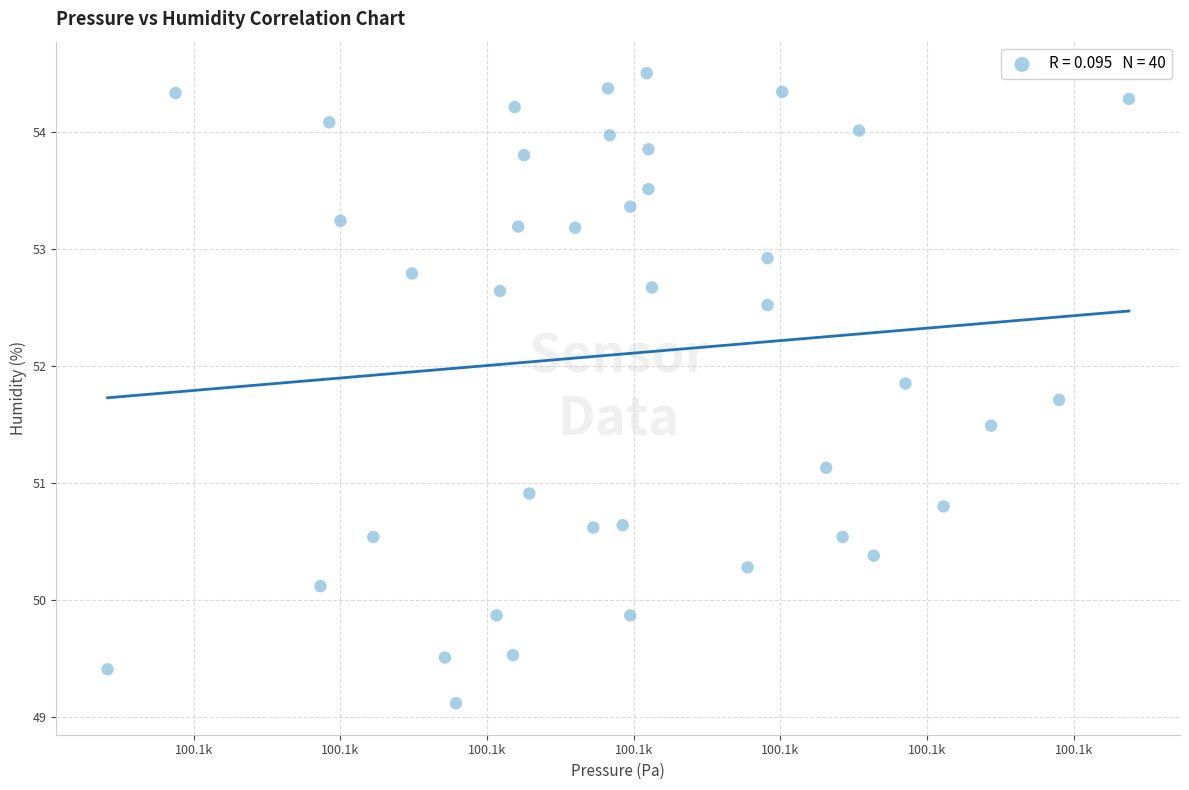

What is the range of Y values (max minus min)?

5.4